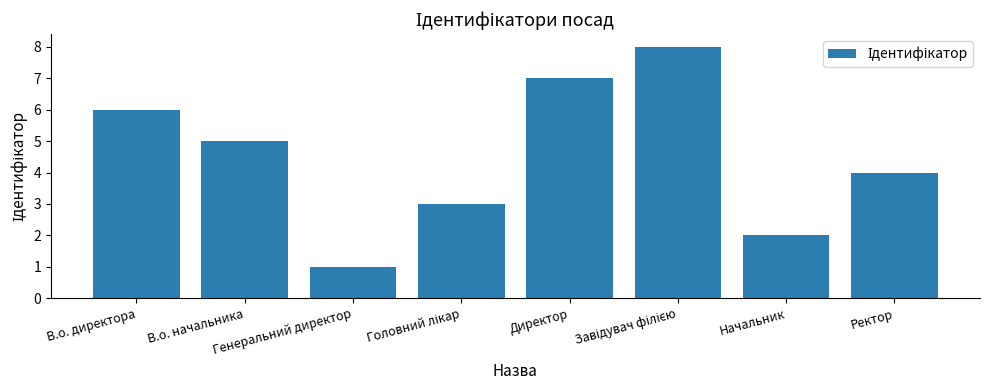

Is it true that the value at В.о. директора is 10?

False